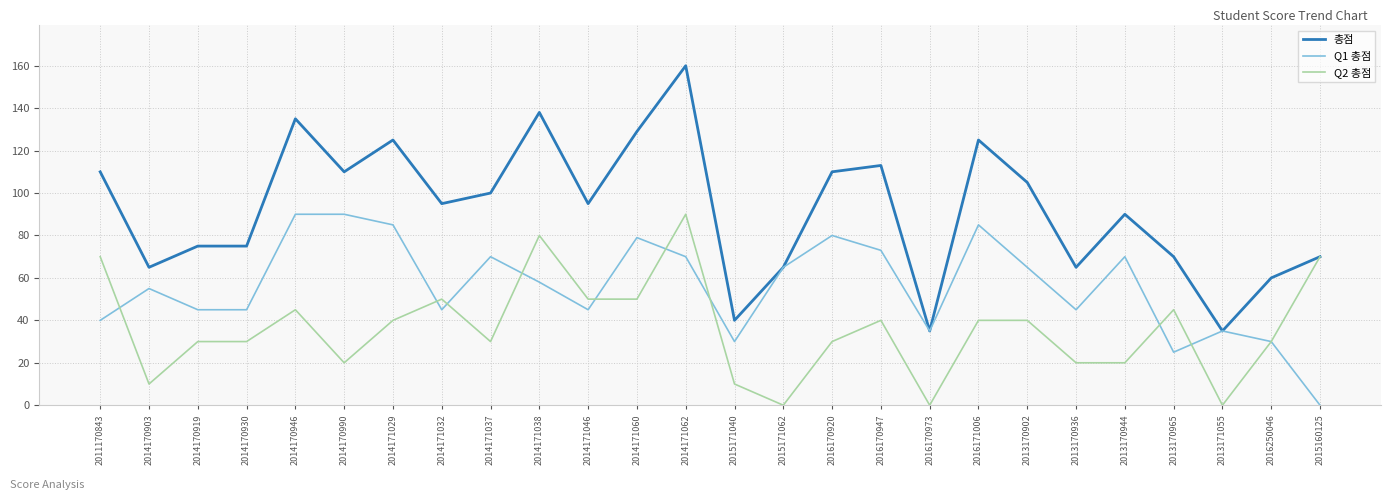

What is the difference between the second highest and minimum values in the Q2 총점 series?

80